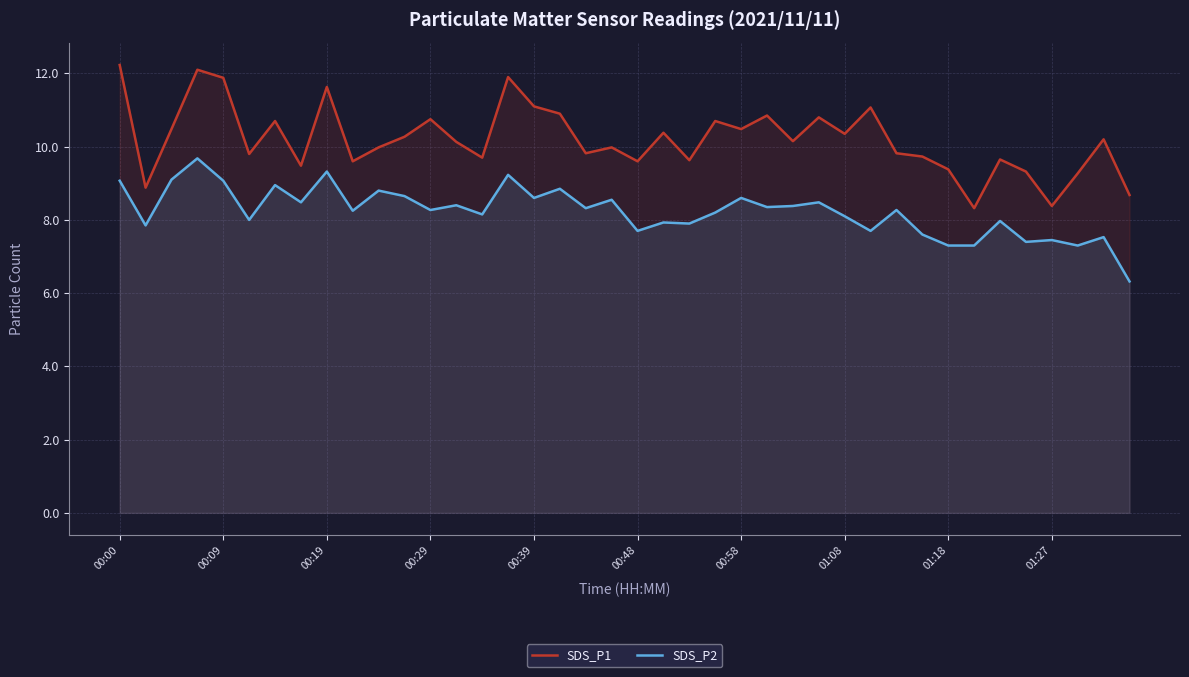

How many lines are shown in the chart?

2